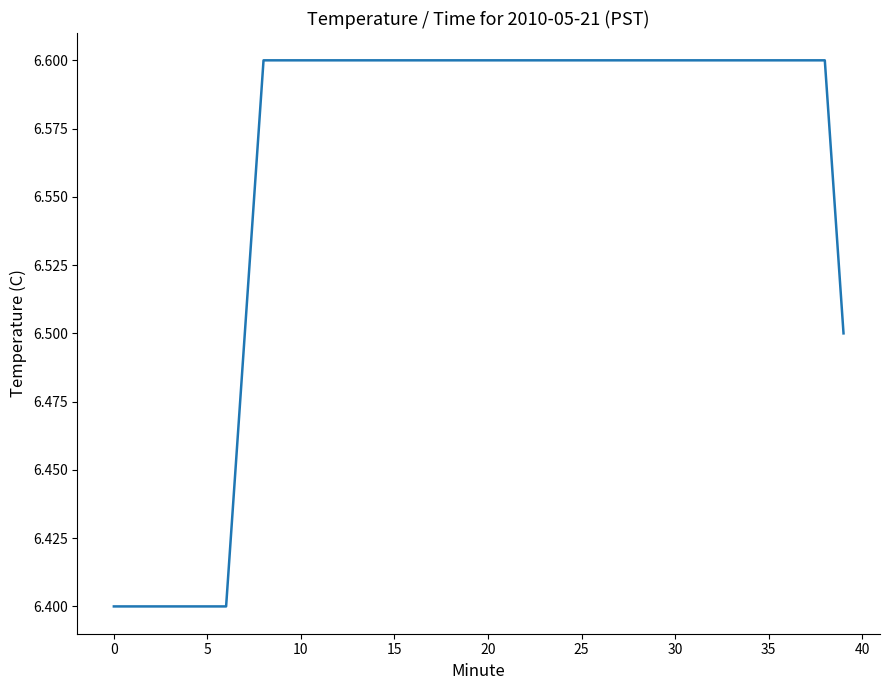

Count the number of categories in the chart.

40